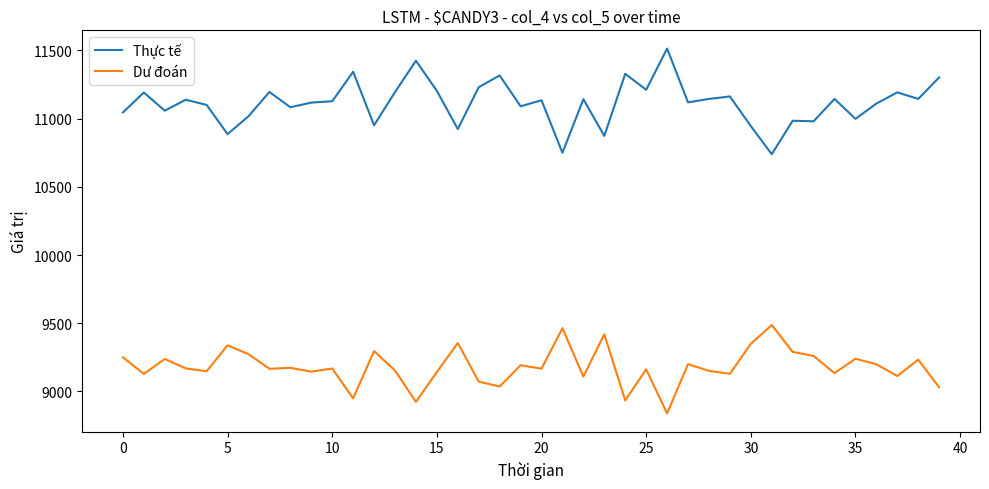

True or false: Dư đoán and Thực tế cross at least once.

False